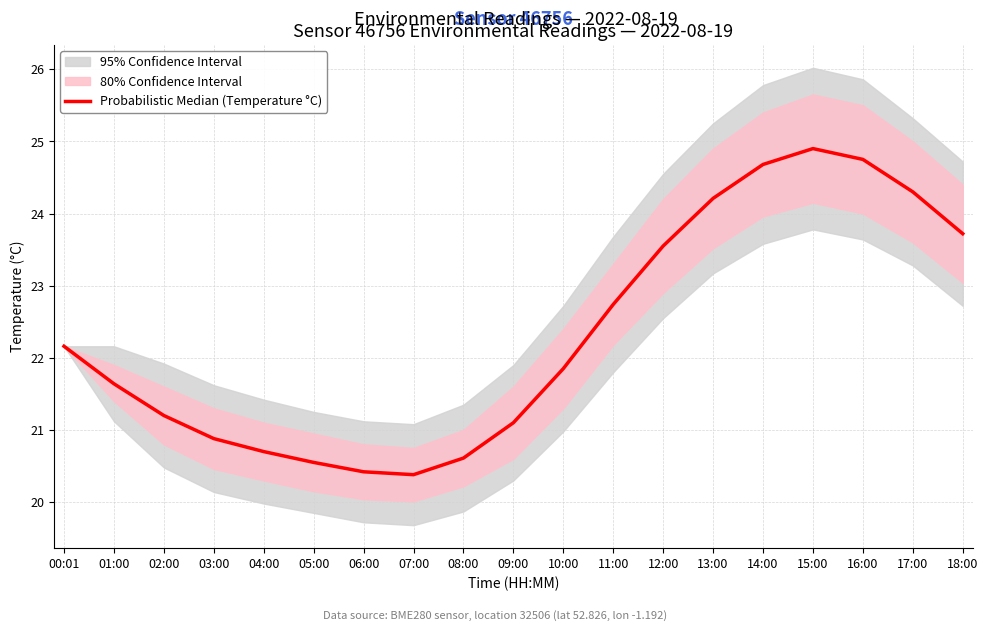

Reading left to right, transcribe all the data shown in this chart.

00:01=22.2	01:00=21.6	02:00=21.2	03:00=20.9	04:00=20.7	05:00=20.6	06:00=20.4	07:00=20.4	08:00=20.6	09:00=21.1	10:00=21.9	11:00=22.7	12:00=23.6	13:00=24.2	14:00=24.7	15:00=24.9	16:00=24.8	17:00=24.3	18:00=23.7